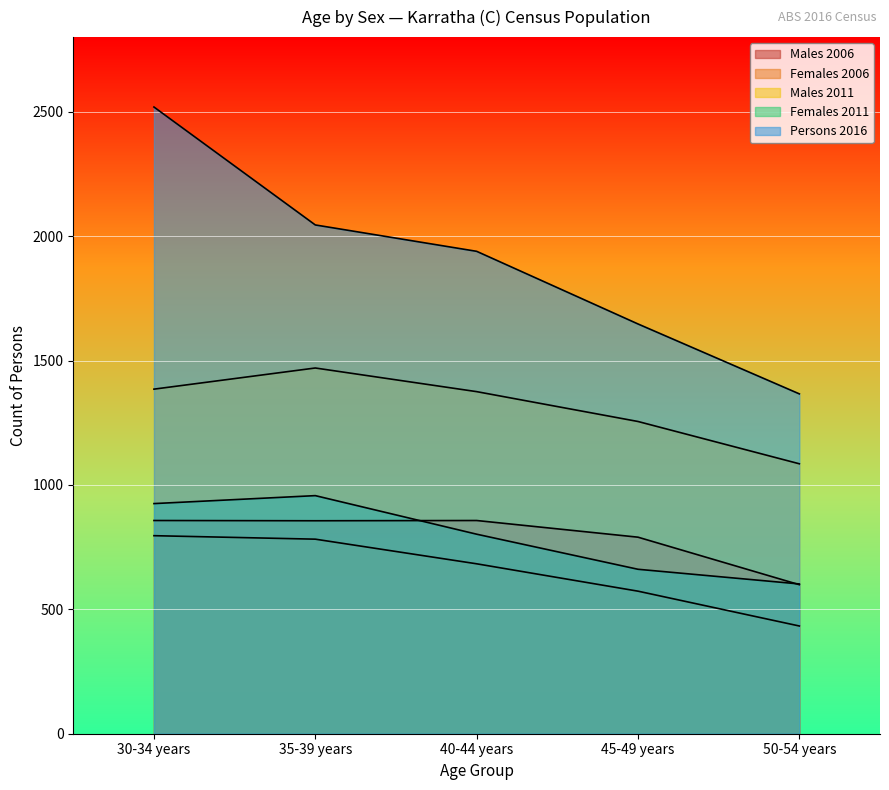

True or false: Females 2006 and Males 2006 cross at least once.

False